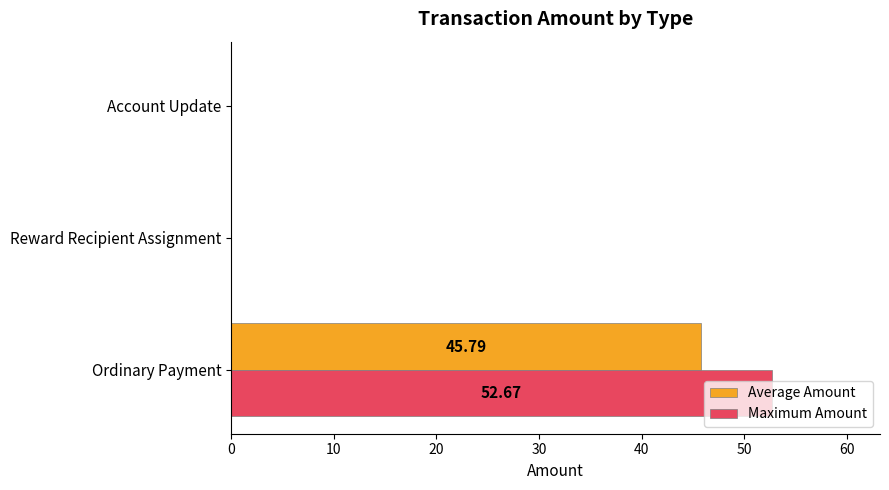

Which label corresponds to the largest value in the chart?

Ordinary Payment